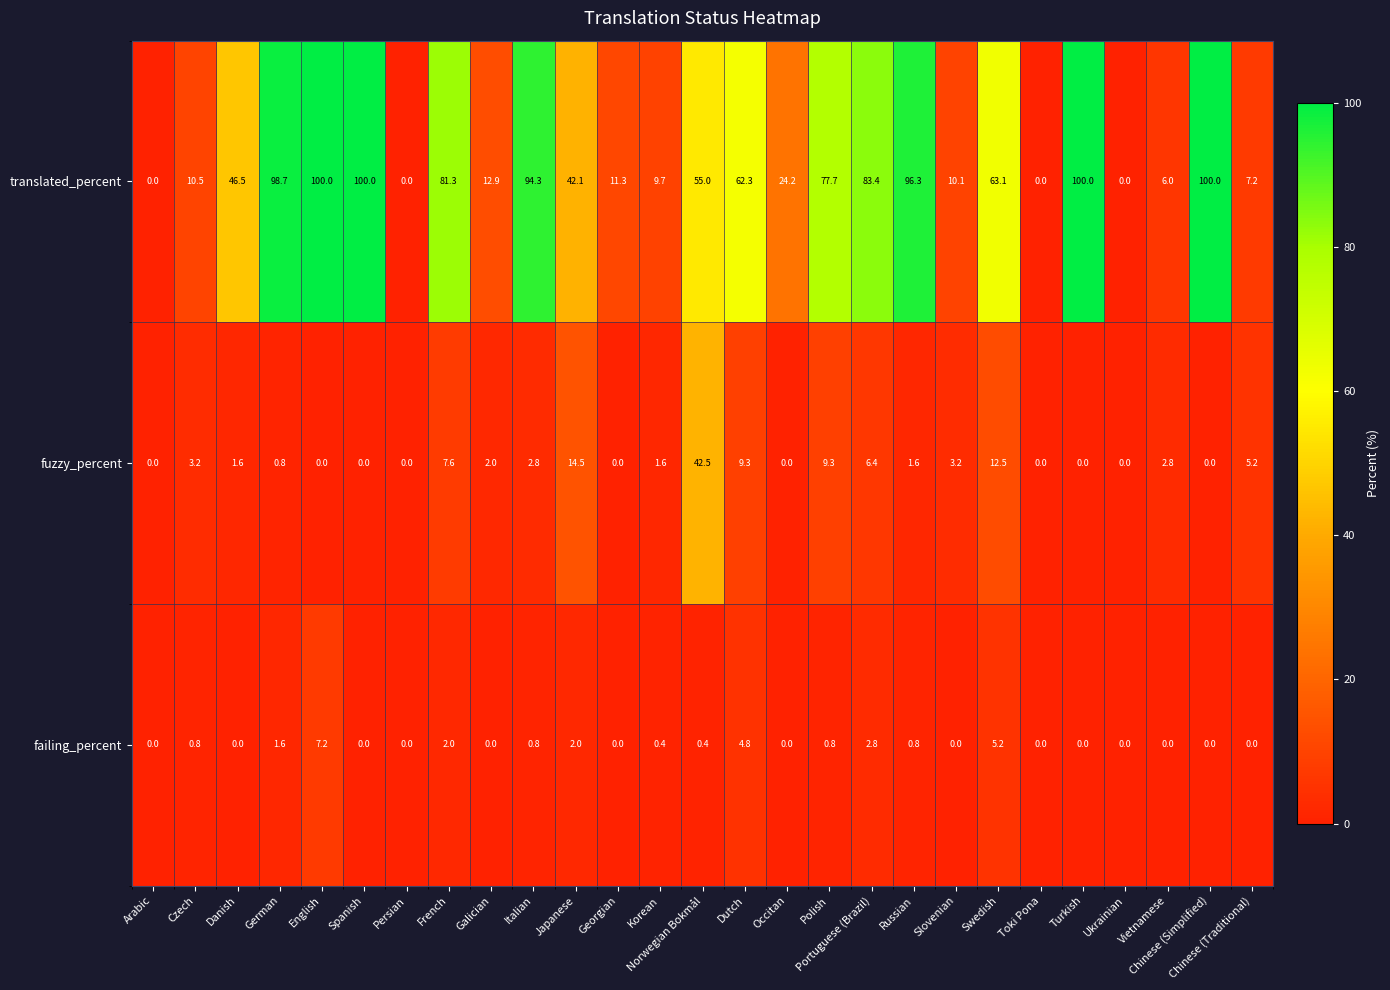

What is the difference between the maximum and minimum values in the failing_percent series?

7.2